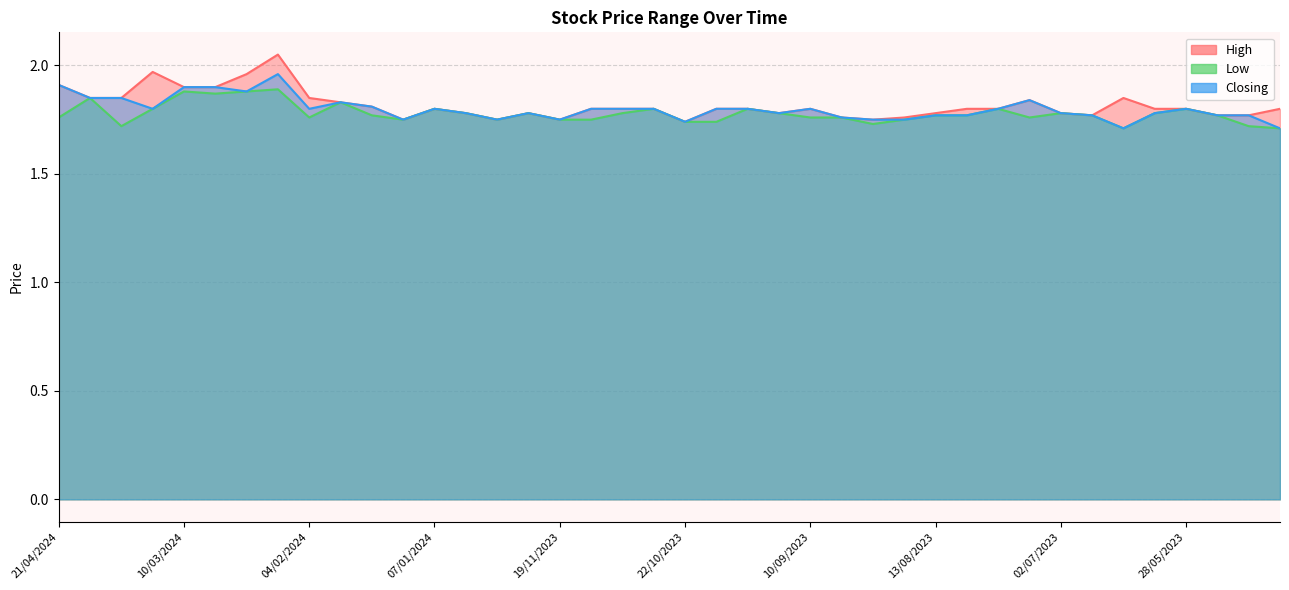

How many categories are shown in the chart?

40